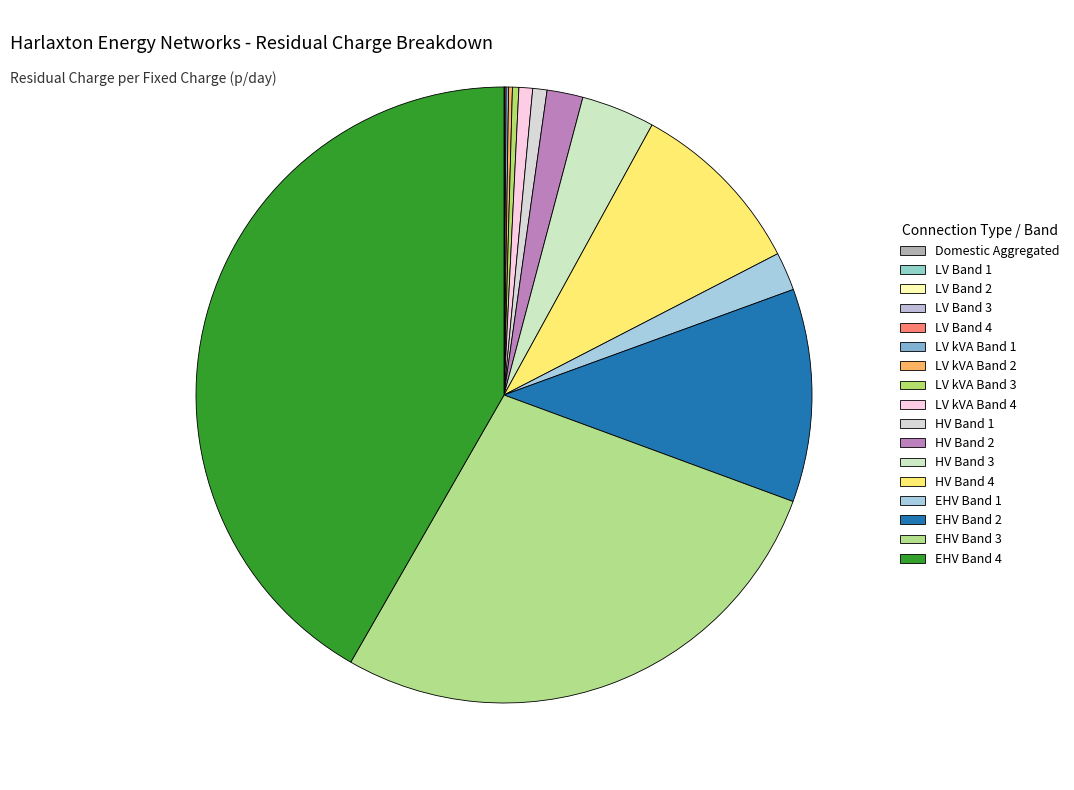

True or false: EHV Band 1 accounts for 2% of the total.

True